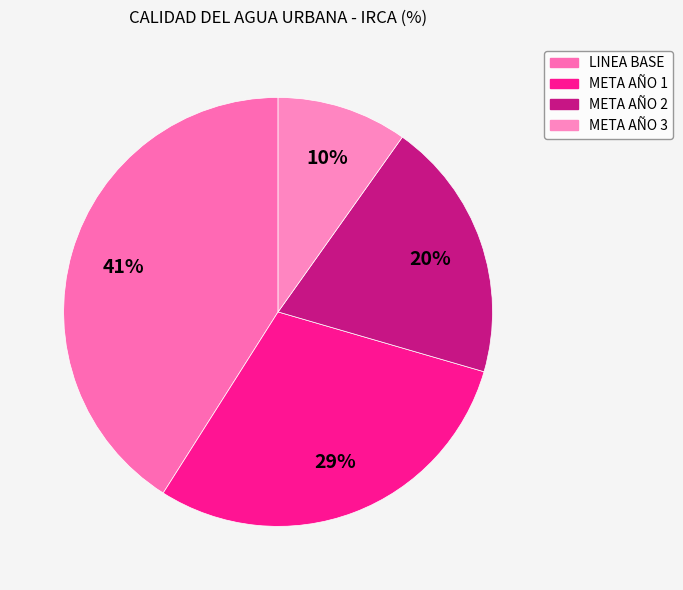

Does META AÑO 1 represent more than half of the total?

No